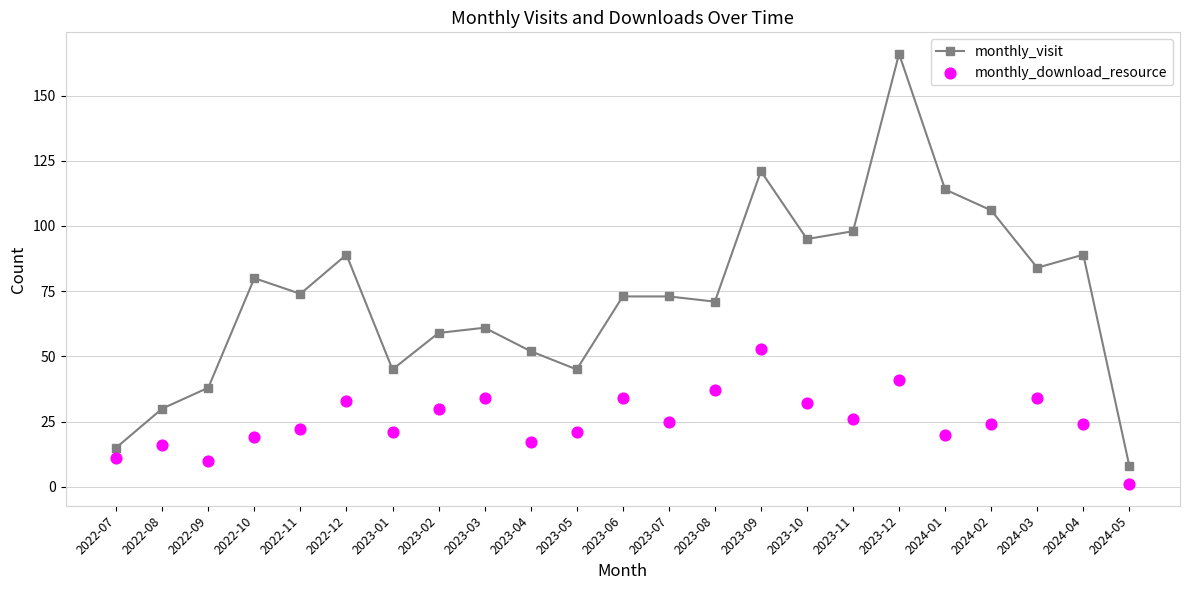

Which series has the widest spread of Y values?

monthly_visit